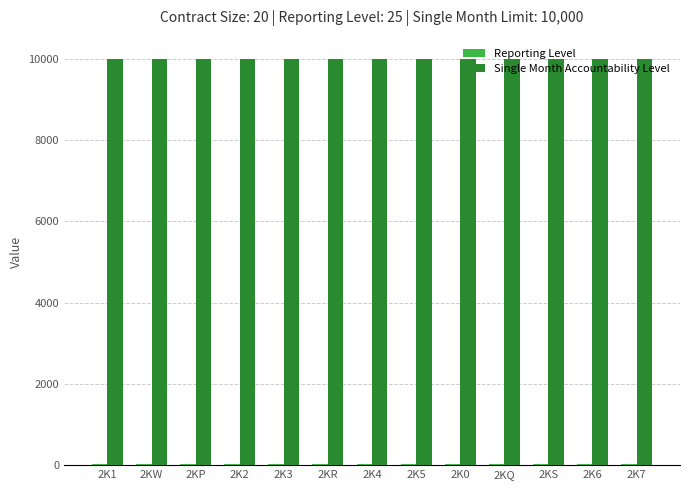

What is the total value across all series at 2KR?

10025